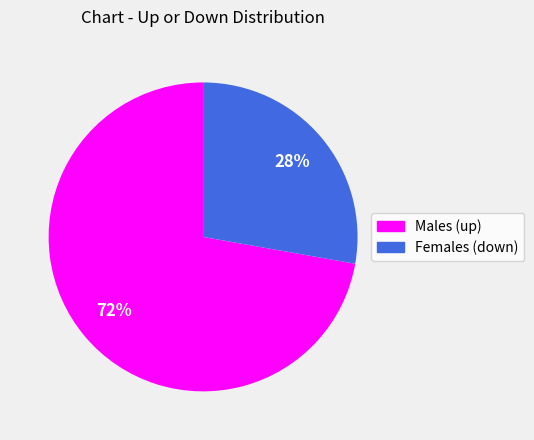

What is the largest slice in the pie chart?

Males (up)